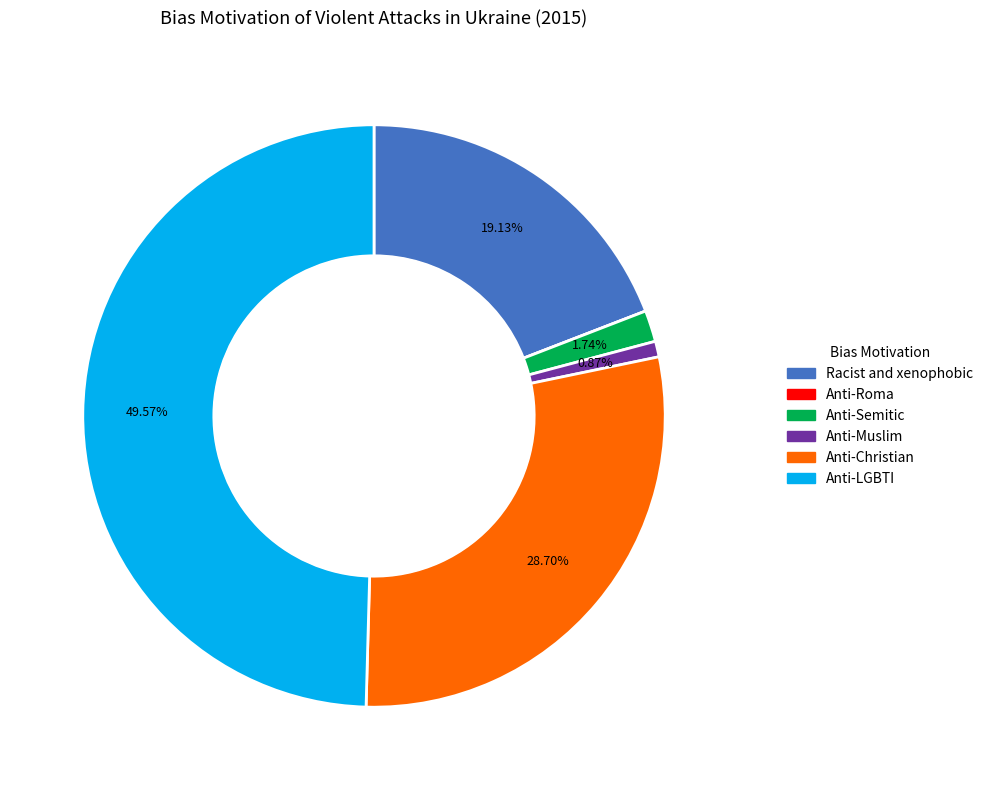

What is the ratio of the value at Anti-Muslim to the value at Anti-Semitic?

0.5